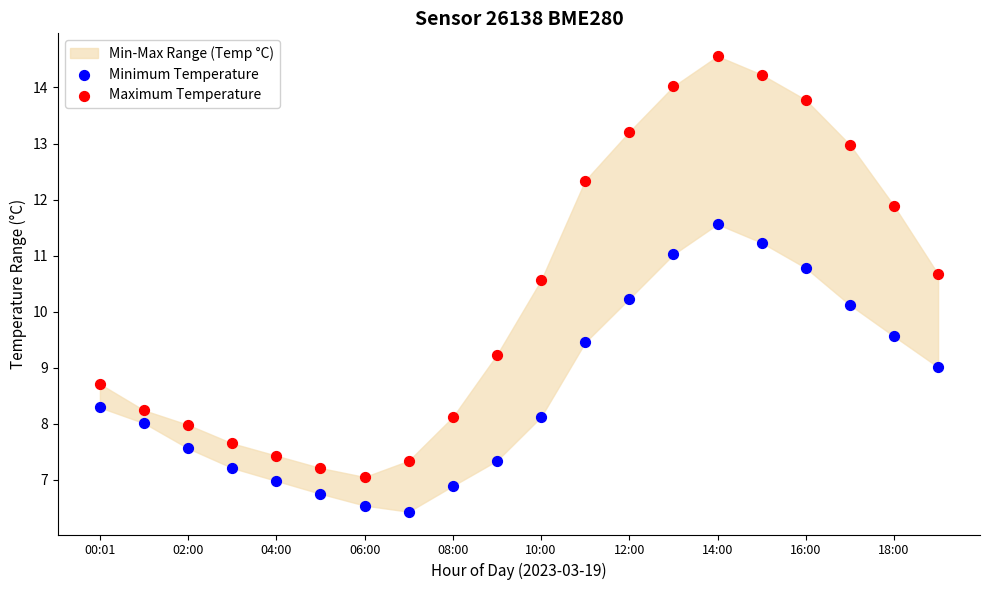

In the Maximum Temperature series, what Y value is closest to 10?

10.6